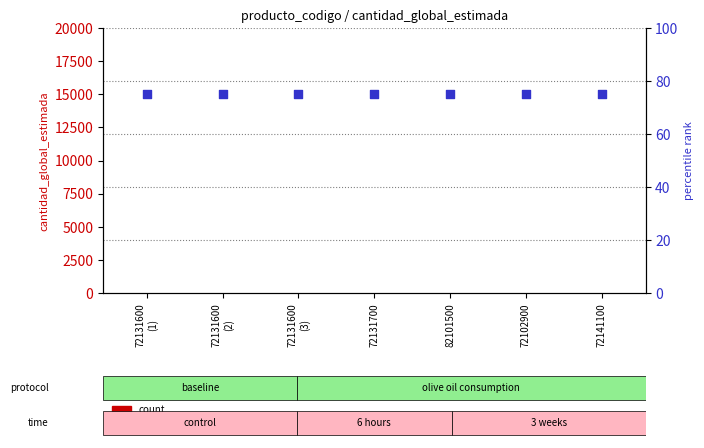

At how many categories does at least one series exceed 21?

7